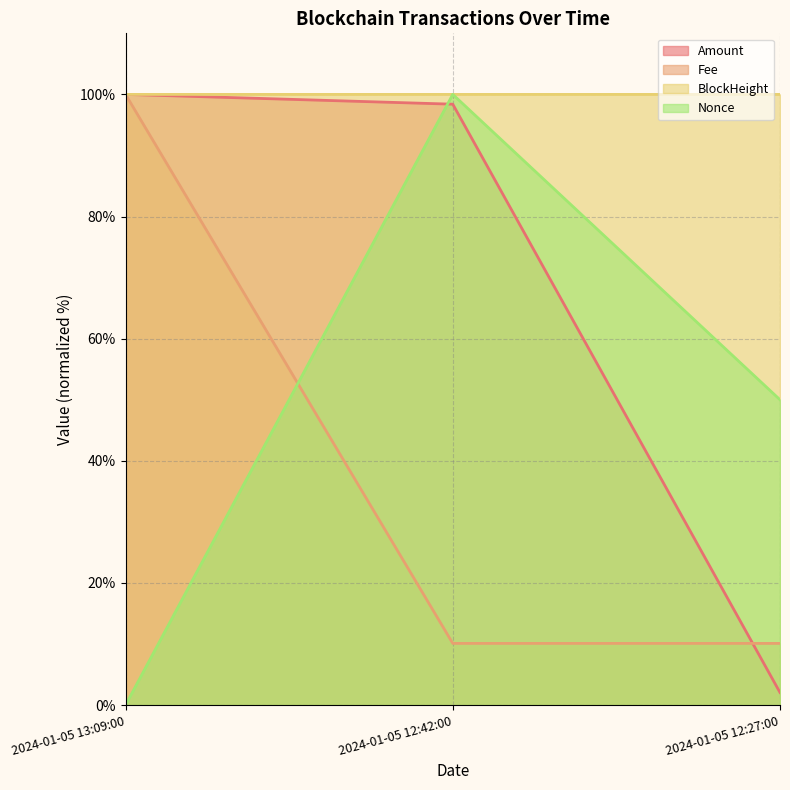

What position from the left is 2024-01-05 12:42:00?

2